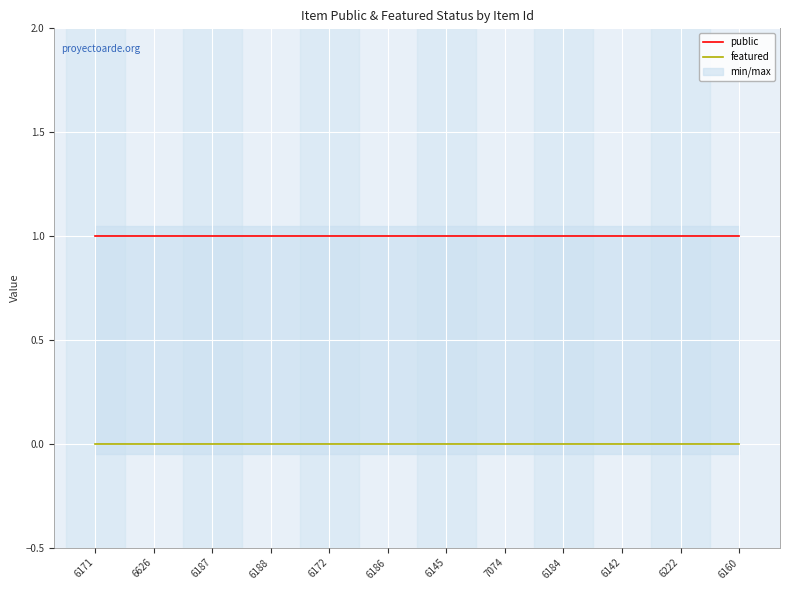

The value of public at 6145 is 1. True or false?

False